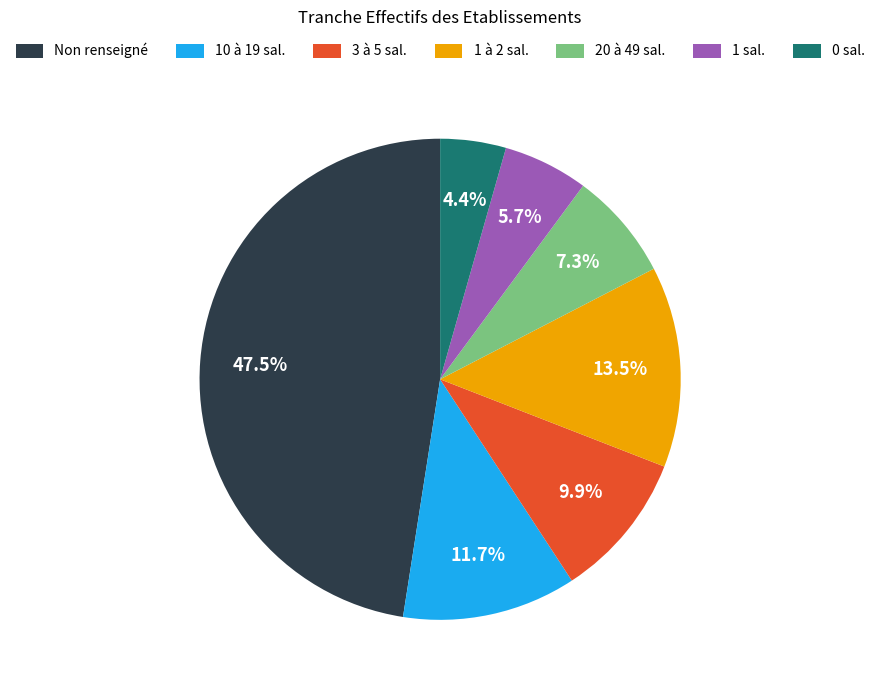

Does any single category account for the majority?

No